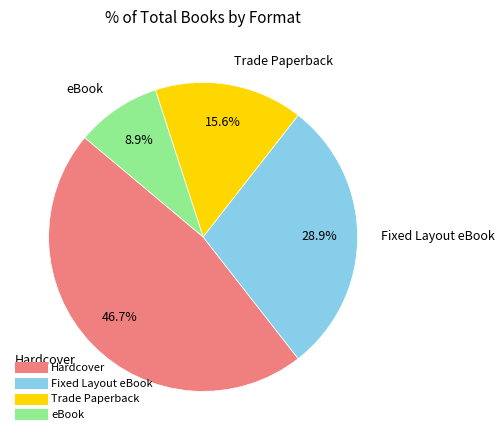

Which slice is the largest?

Hardcover